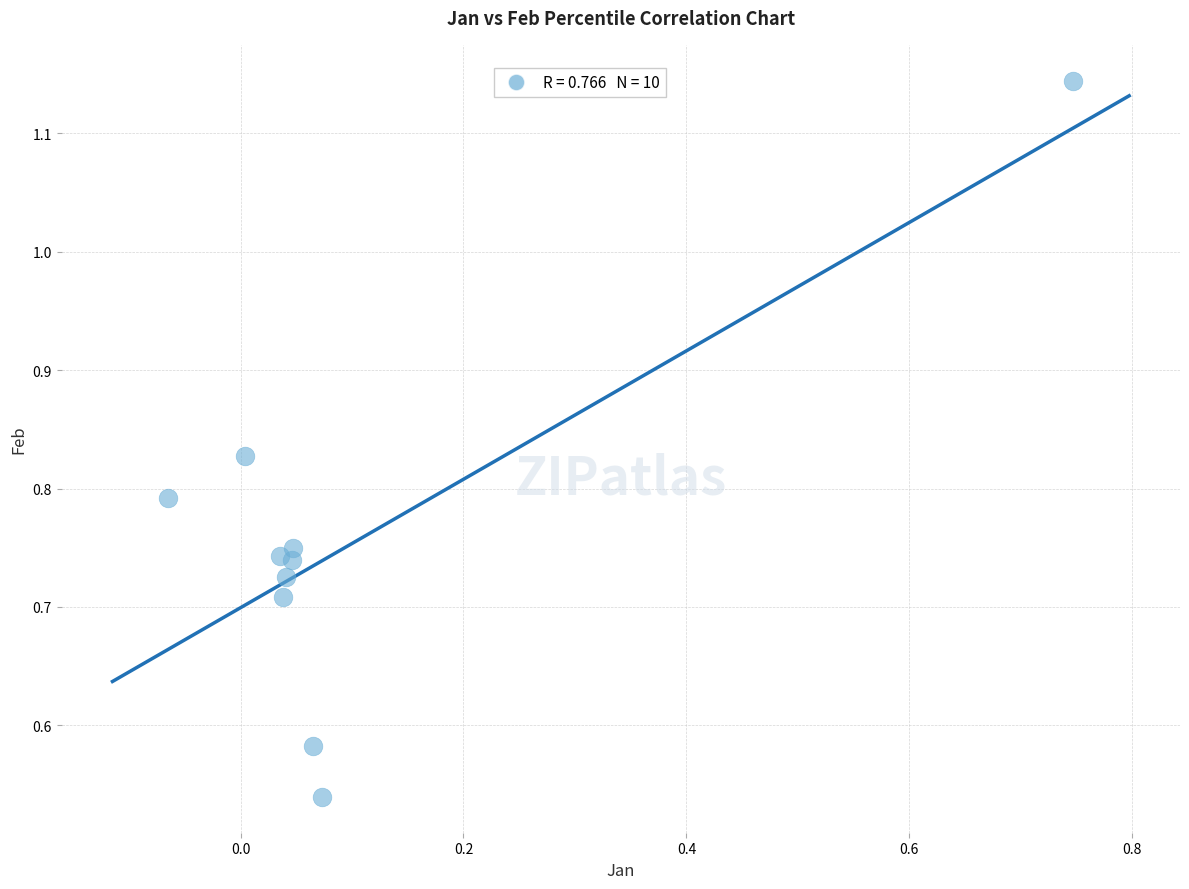

Count the number of points in this scatter plot.

10